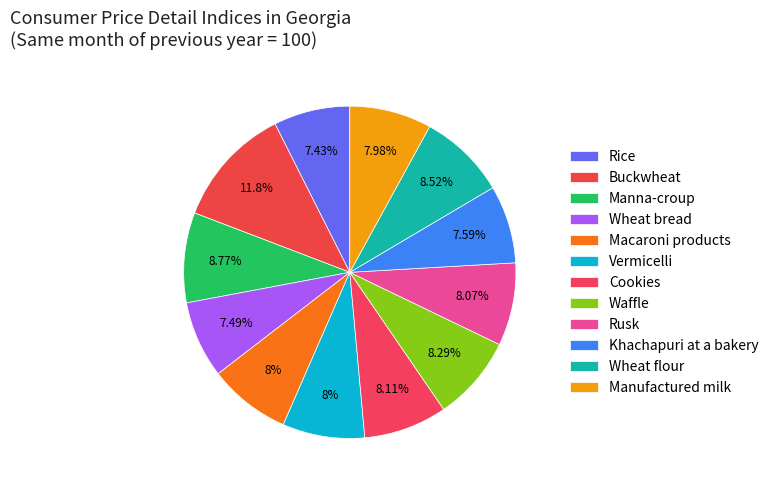

Is the sum of Macaroni products and Buckwheat greater than half?

No